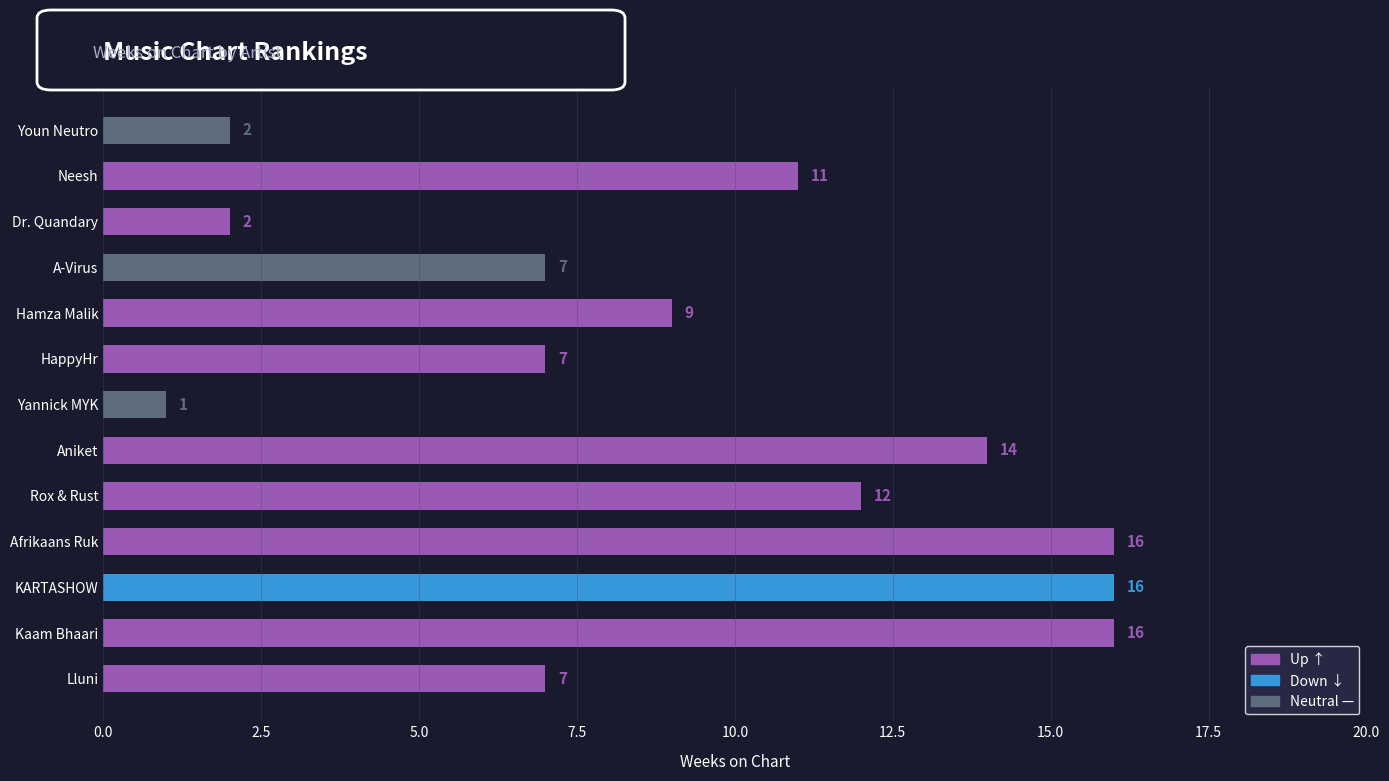

Which series has the largest range (max minus min)?

Weeks on Chart